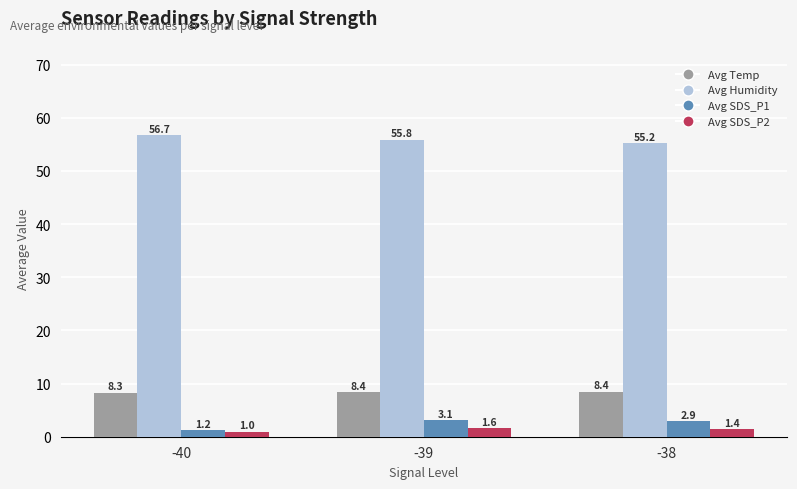

What is the spread (max minus min) of values at -38?

53.8